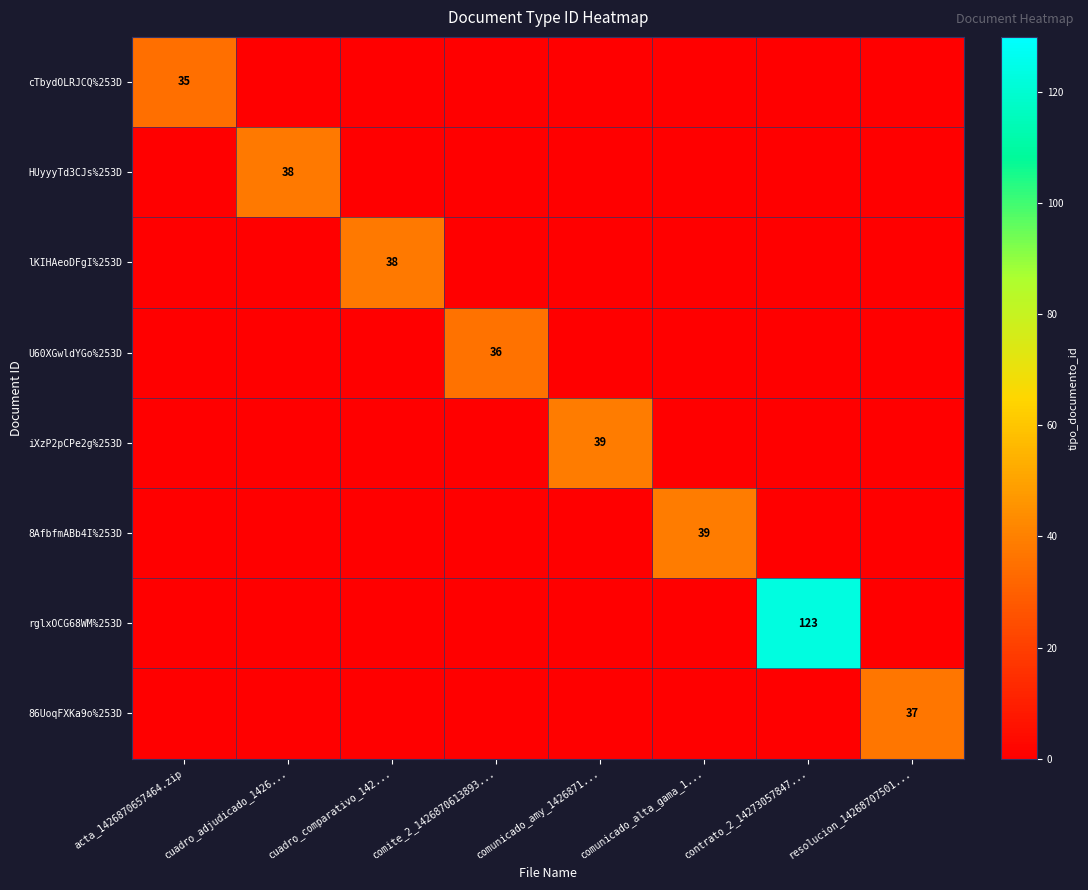

What is the average value of the iXzP2pCPe2g%253D series?

5